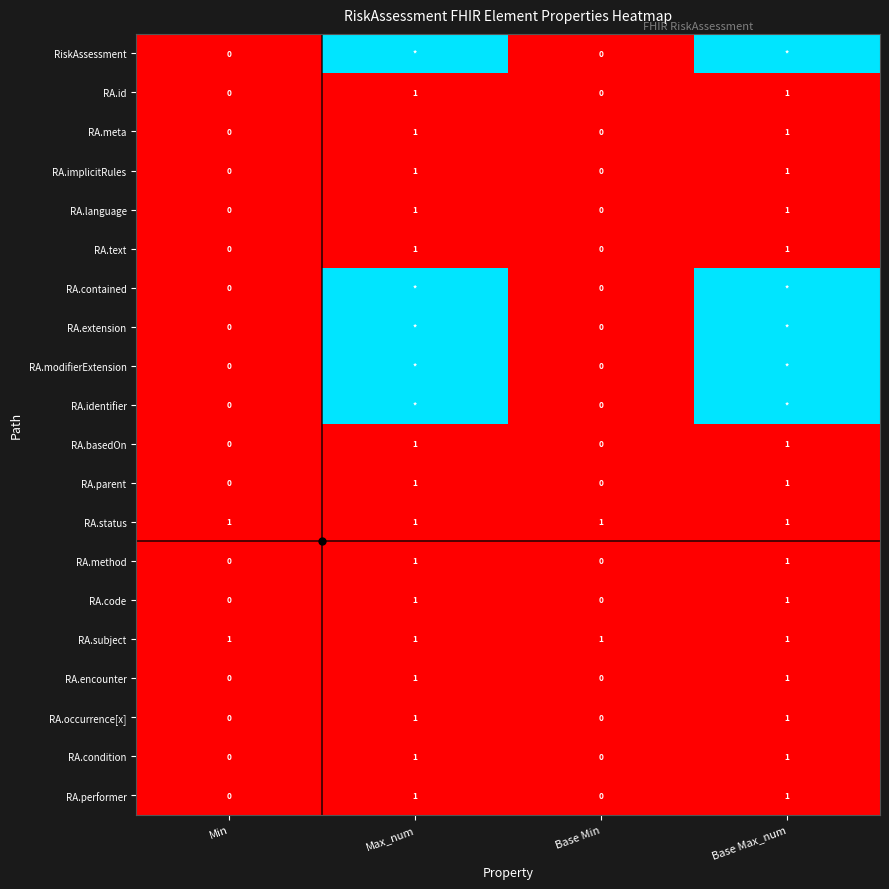

What is the difference between the highest and lowest values at Min?

1